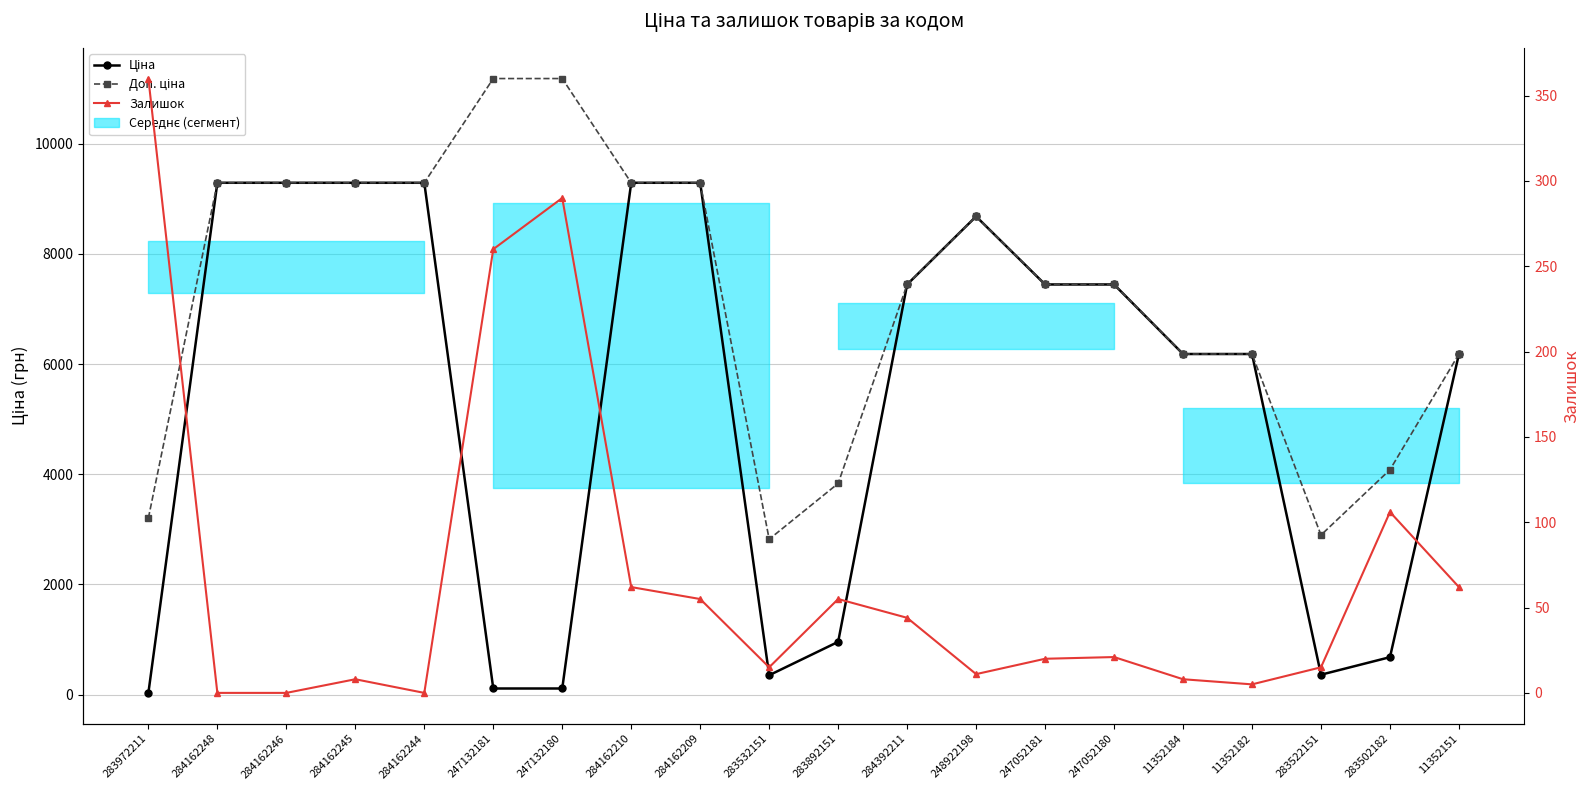

What is the difference between the maximum and second lowest values in the Залишок series?

360.0